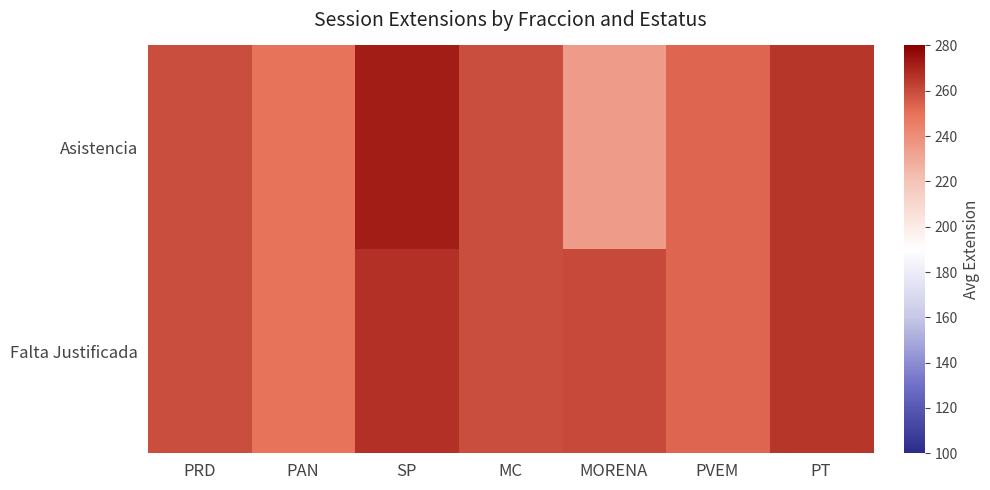

At PAN, list the series in order from largest to smallest.

Asistencia, Falta Justificada